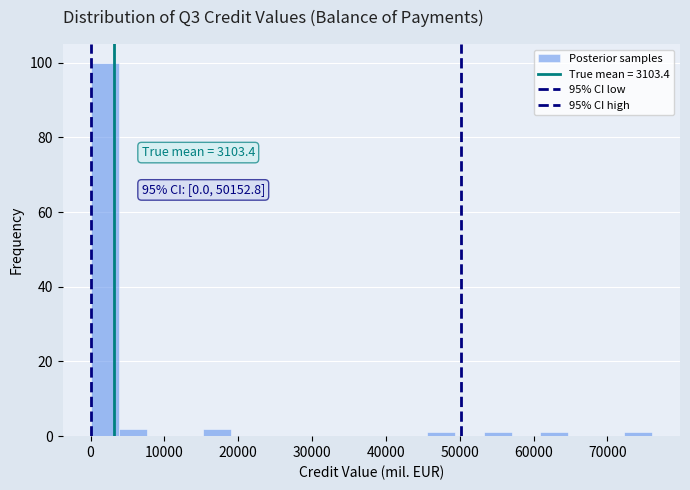

Read against the x-axis, roughly where is the centre of the tallest bar?

2000